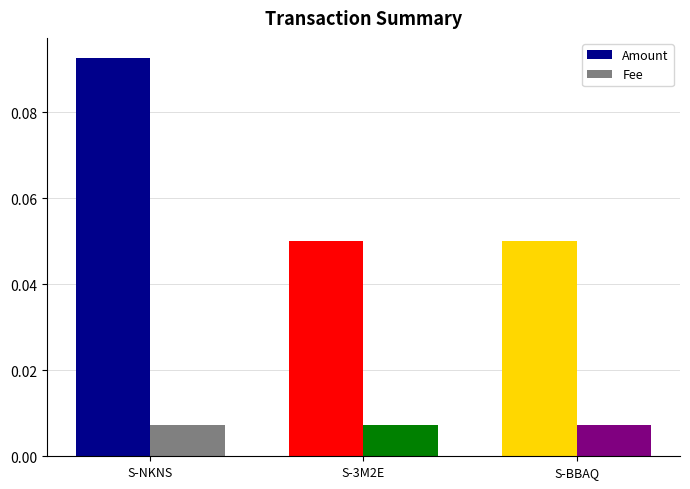

What is the total value across all series at S-BBAQ-GF7D-Z6LX-3U7B6?

0.1